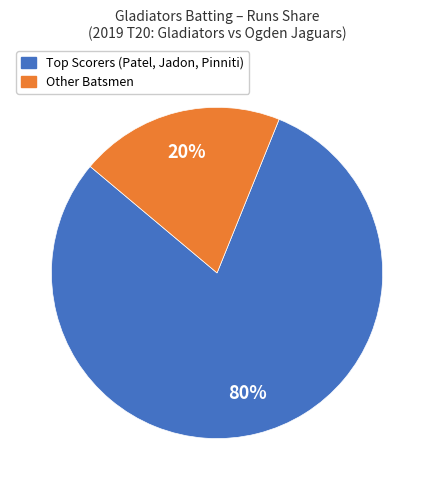

Is there a majority slice in this chart?

Yes